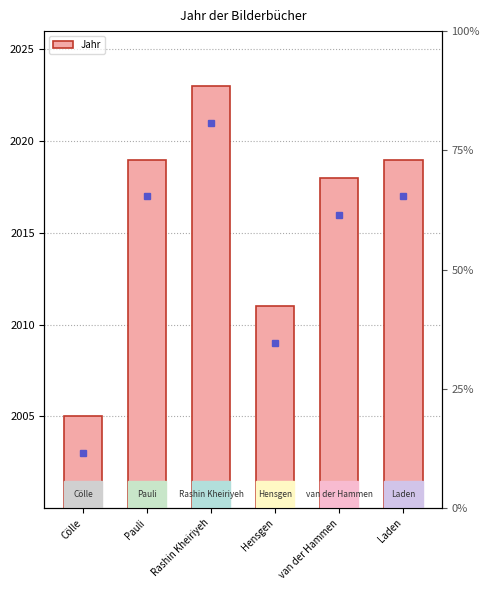

Where does the data first go above 2019?

Rashin Kheiriyeh